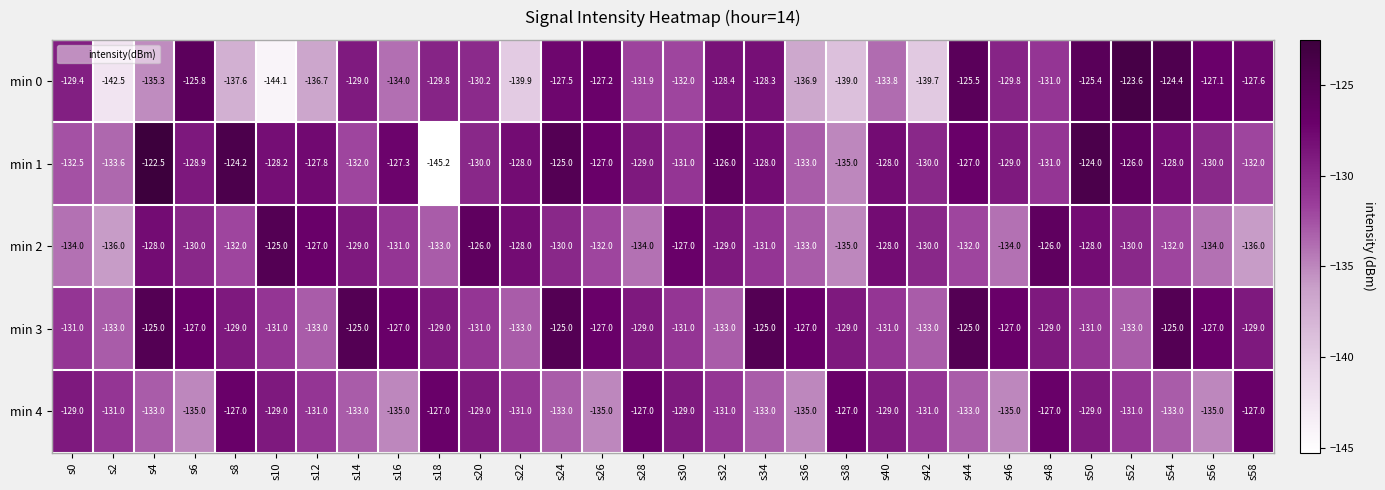

At which category is the sum across all series the highest?

s50